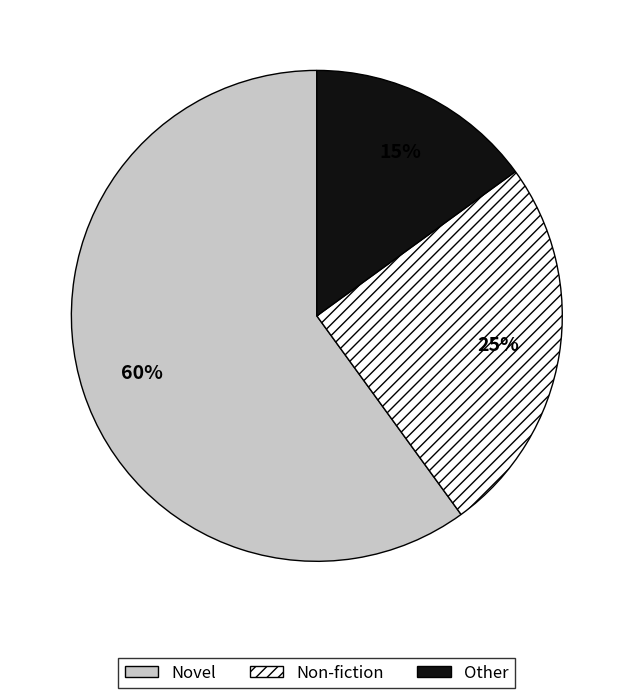

How many segments does this pie chart have?

3